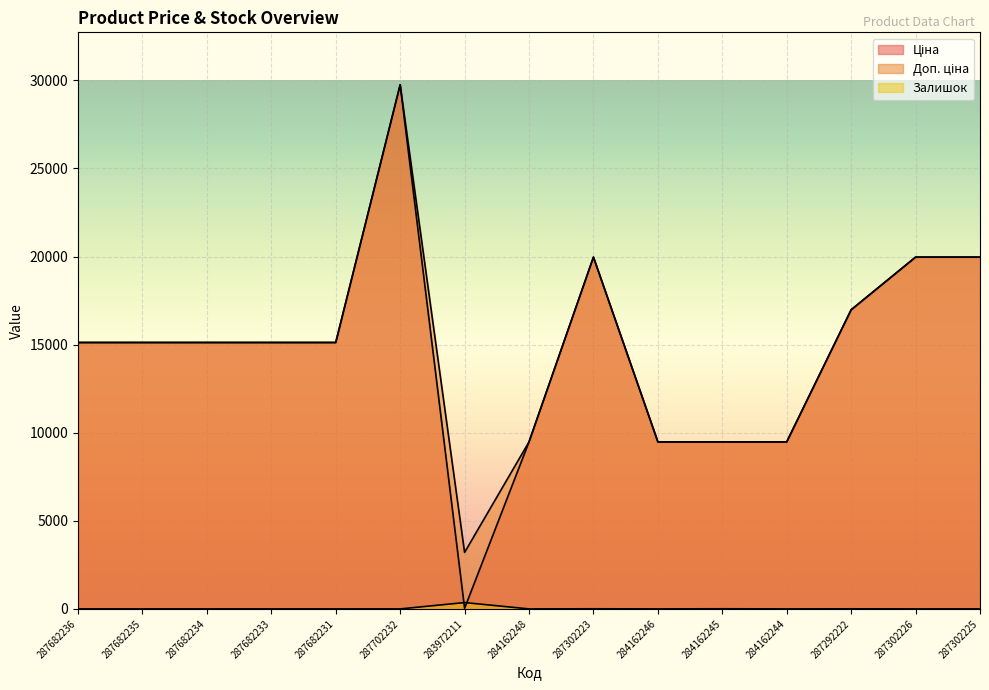

True or false: Залишок has a value of 246.6 at 287302226.

False